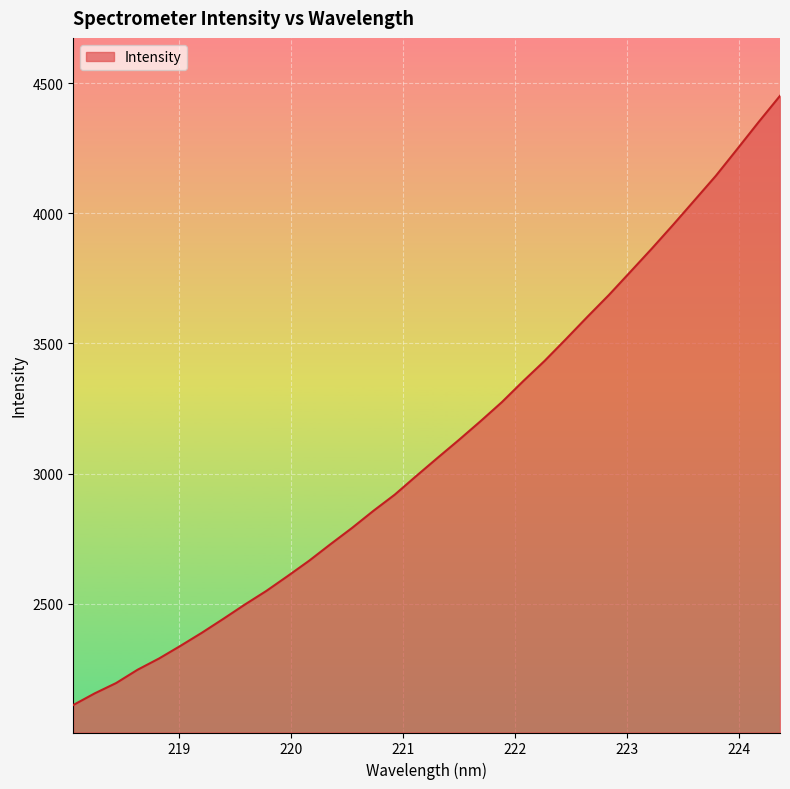

True or false: the data has more than 1 interior local peaks.

False